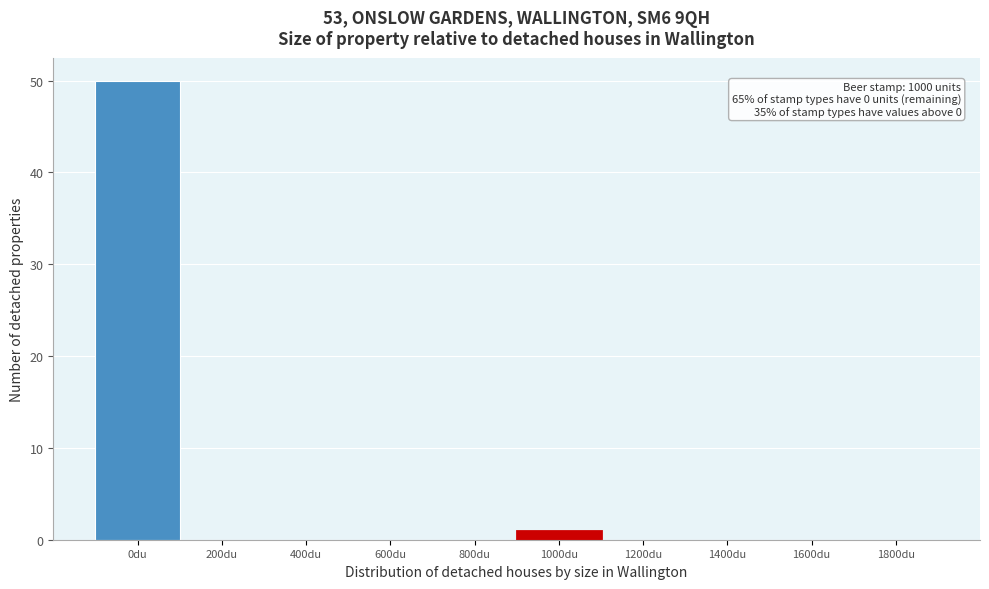

Reading left to right, list all the values displayed in this chart.

0du=50	200du=0	400du=0	600du=0	800du=0	1000du=1	1200du=0	1400du=0	1600du=0	1800du=0